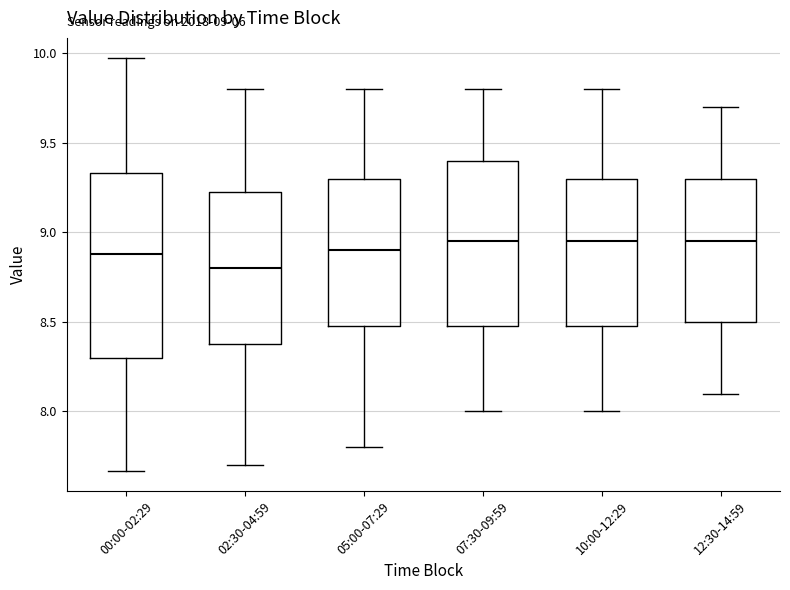

Which box has the lowest median line?

02:30-04:59